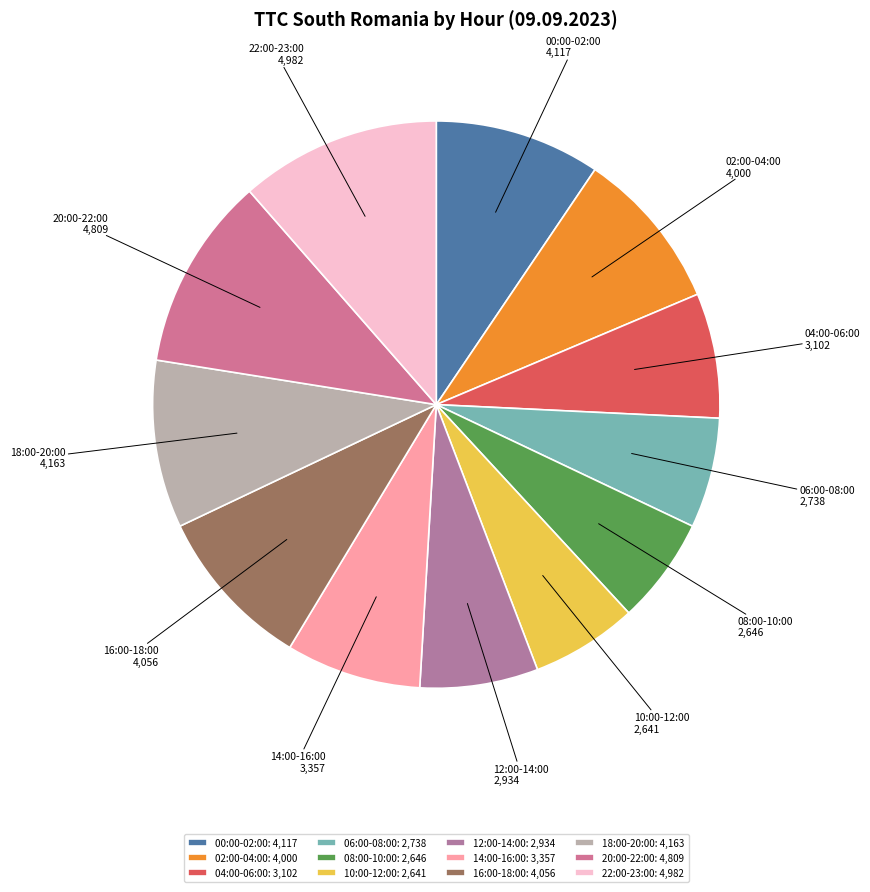

Is there any slice that represents more than half of the pie?

No